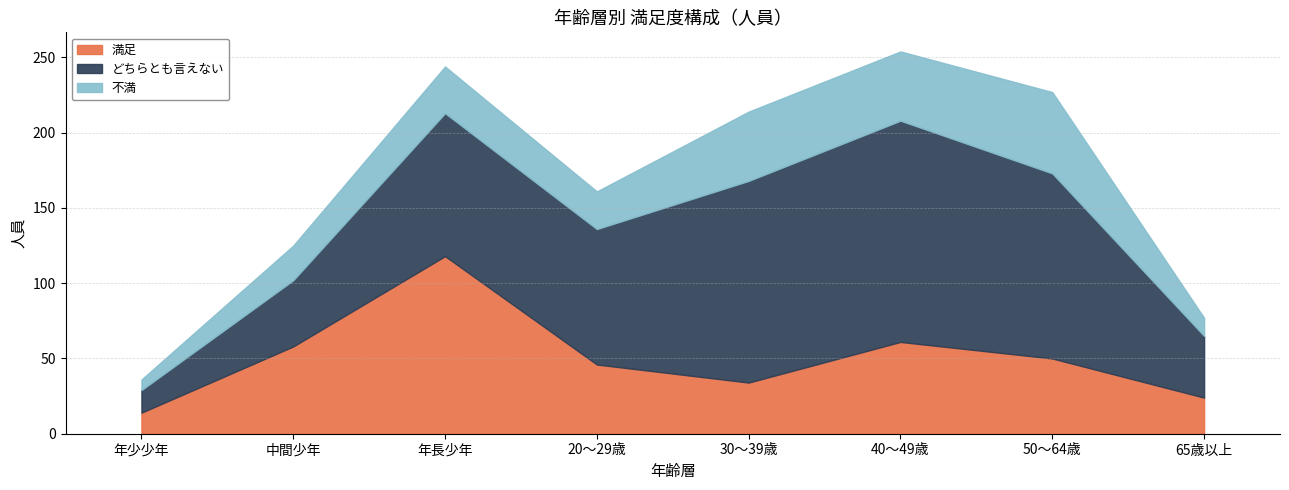

What is the smallest value displayed?

7